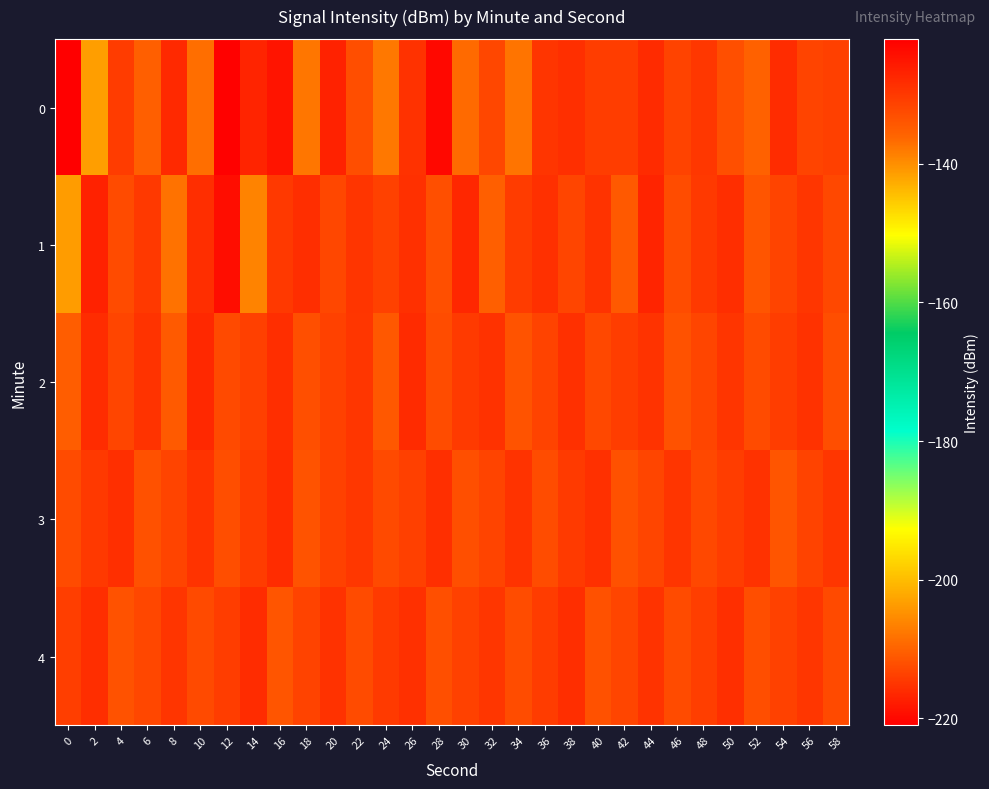

How many series are shown in this chart?

5